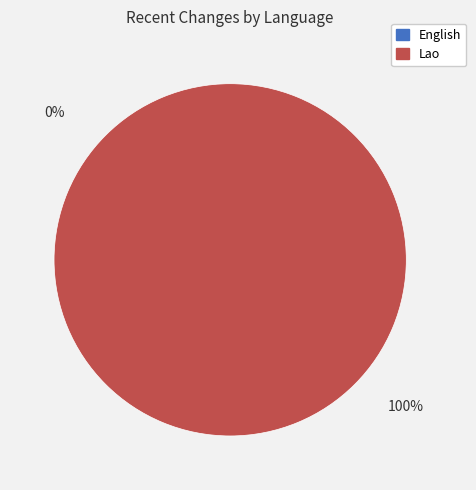

The Lao slice represents 100% of the pie. True or false?

True